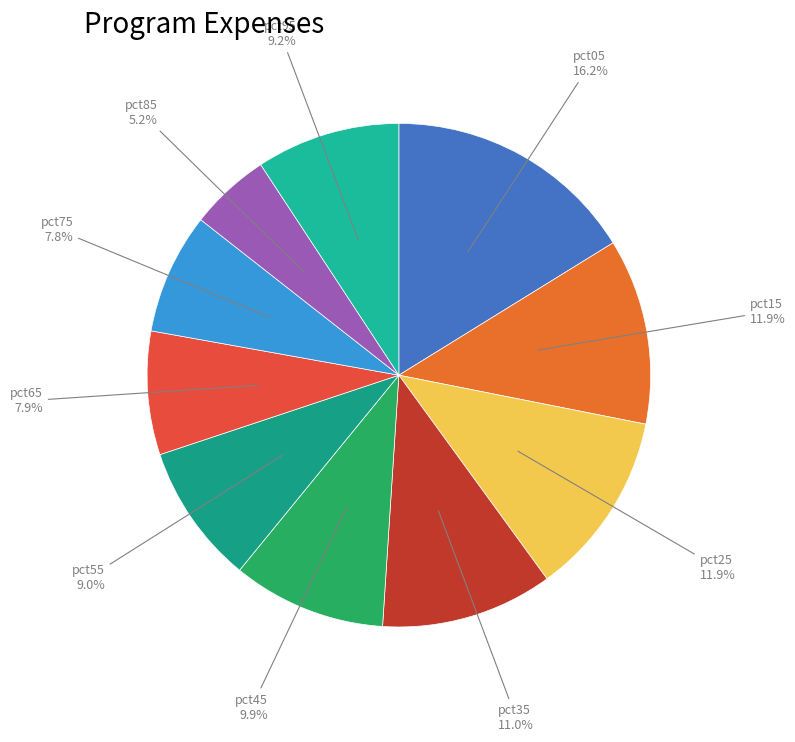

Rank the categories by value from highest to lowest.

pct05, pct15, pct25, pct35, pct45, pct95, pct55, pct65, pct75, pct85